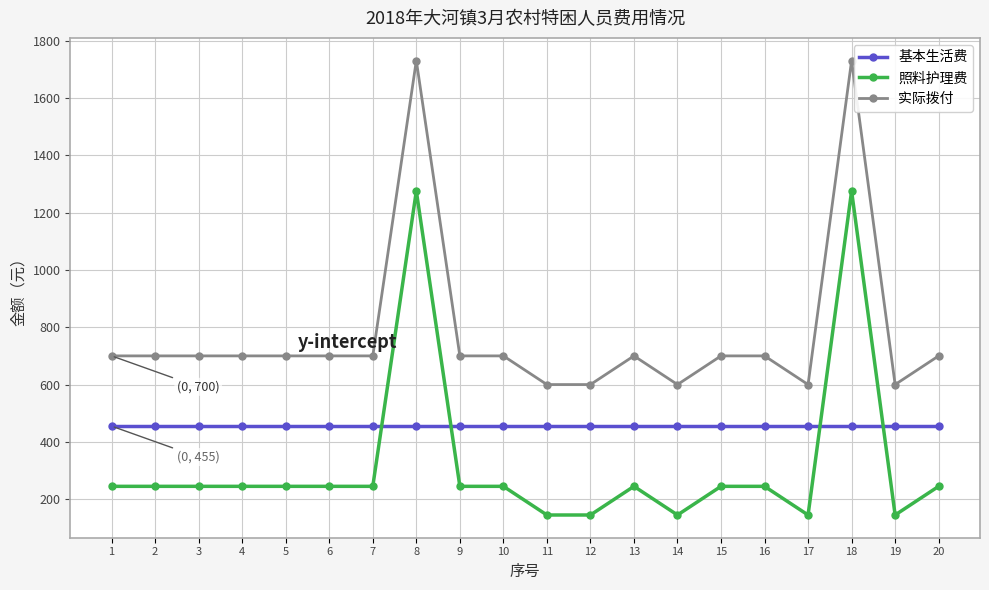

True or false: 实际拨付 and 照料护理费 cross at least once.

False